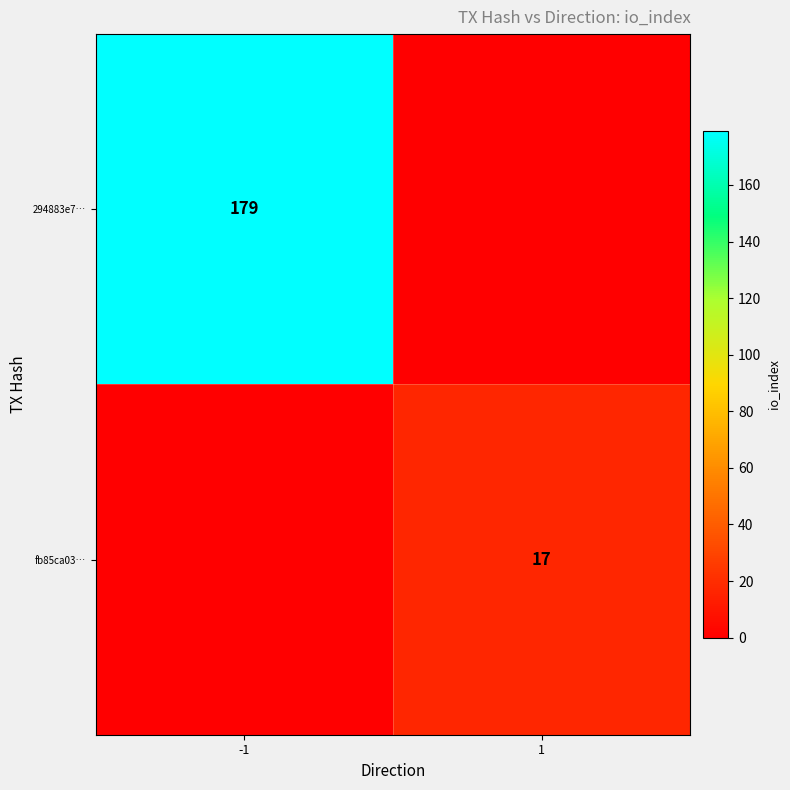

Is it true that 294883e7… equals 311 at -1?

False